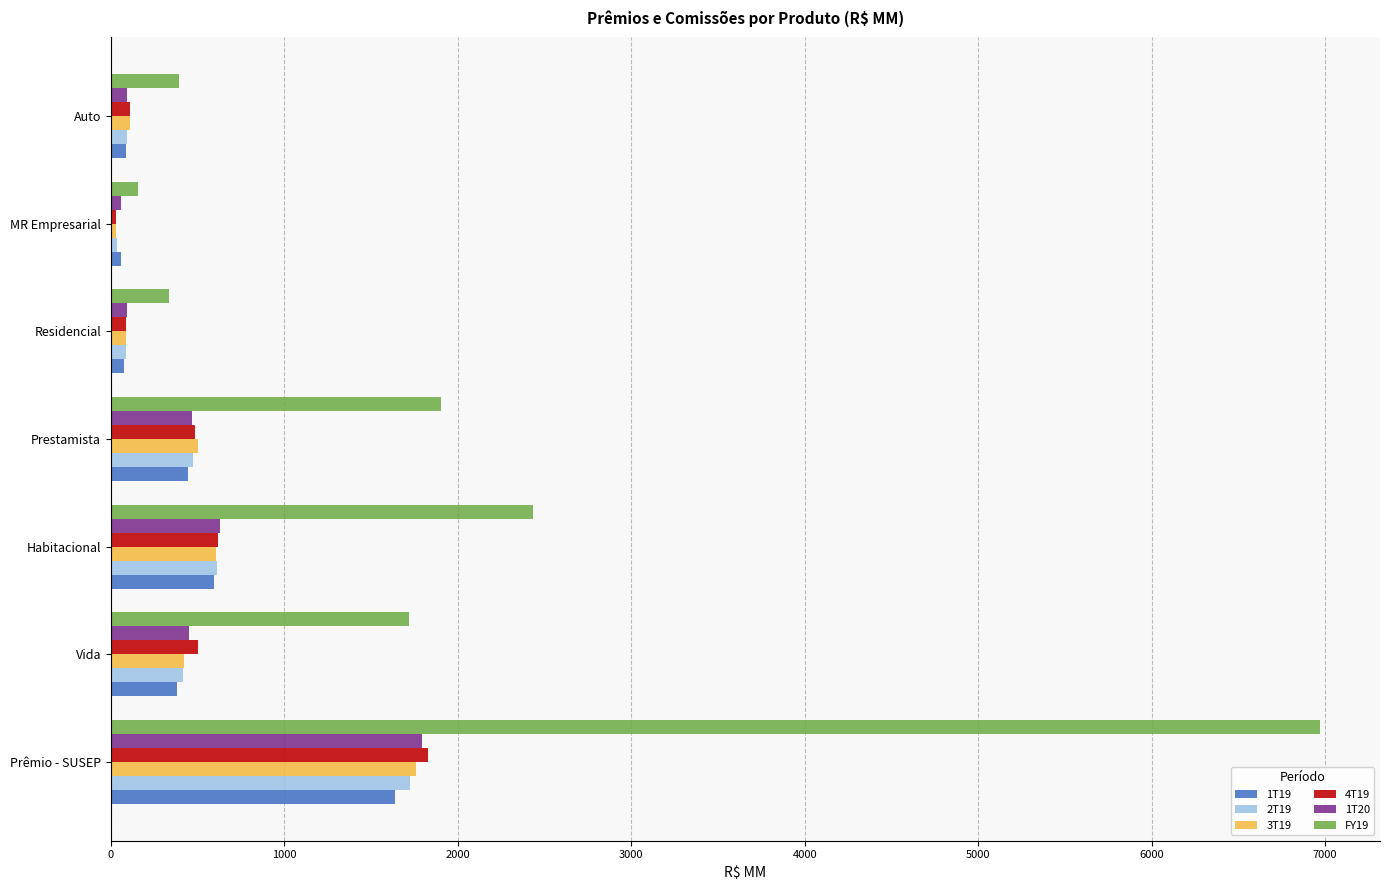

Which category has the highest value in the 4T19 series?

Prêmio - SUSEP